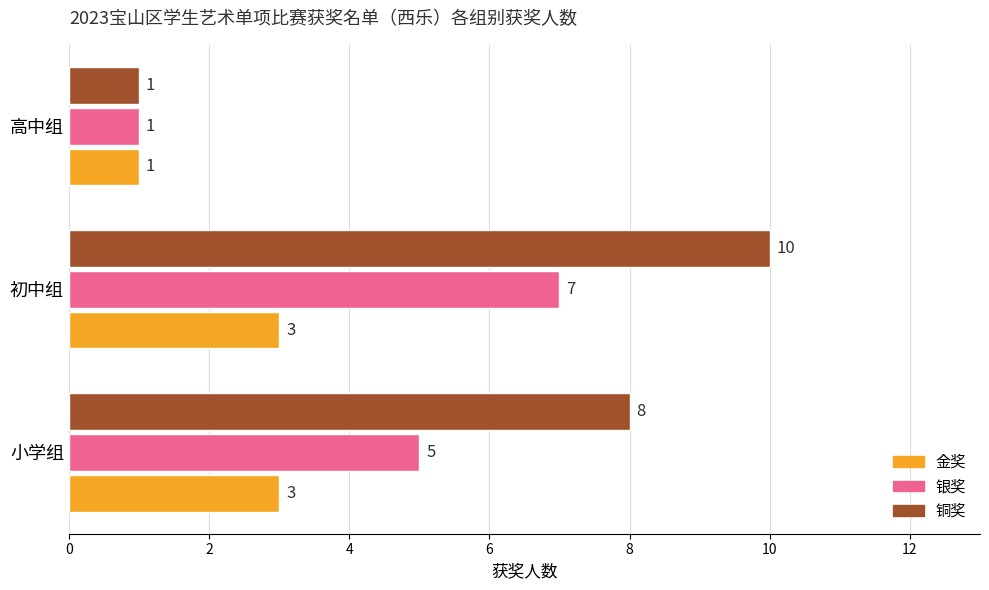

List the labels in order of 铜奖 value, smallest first.

高中组, 小学组, 初中组